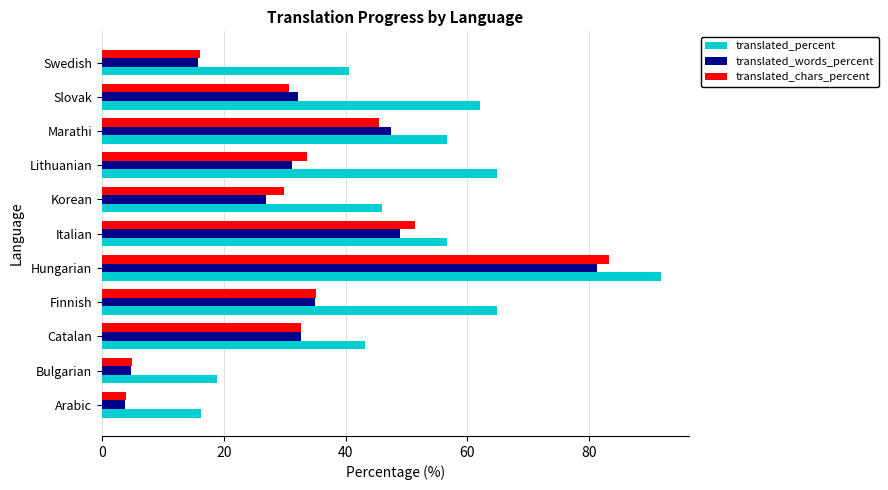

Rank the series by their maximum value, from lowest to highest.

translated_words_percent, translated_chars_percent, translated_percent